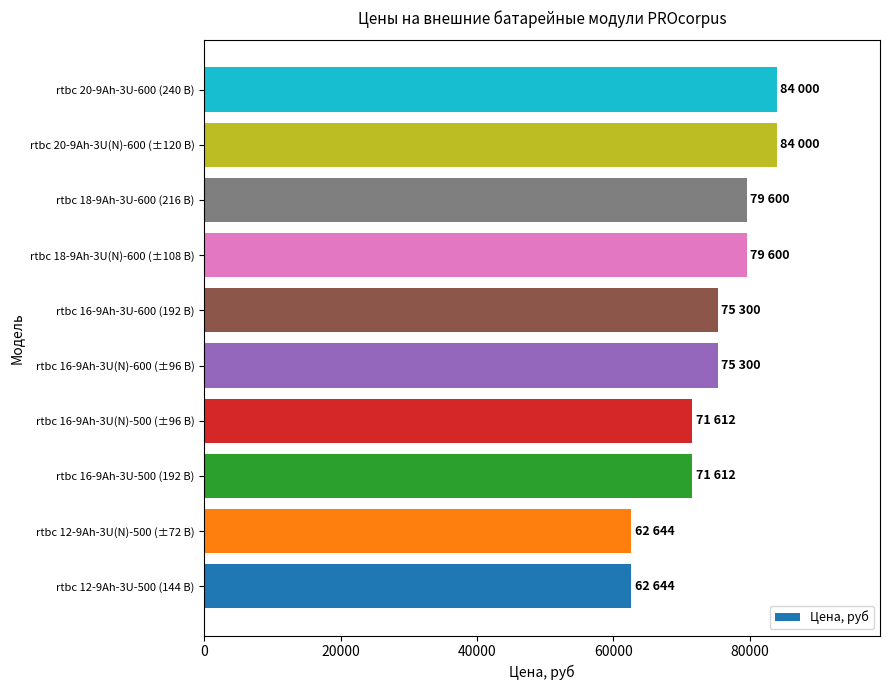

How many categories are shown in the chart?

10